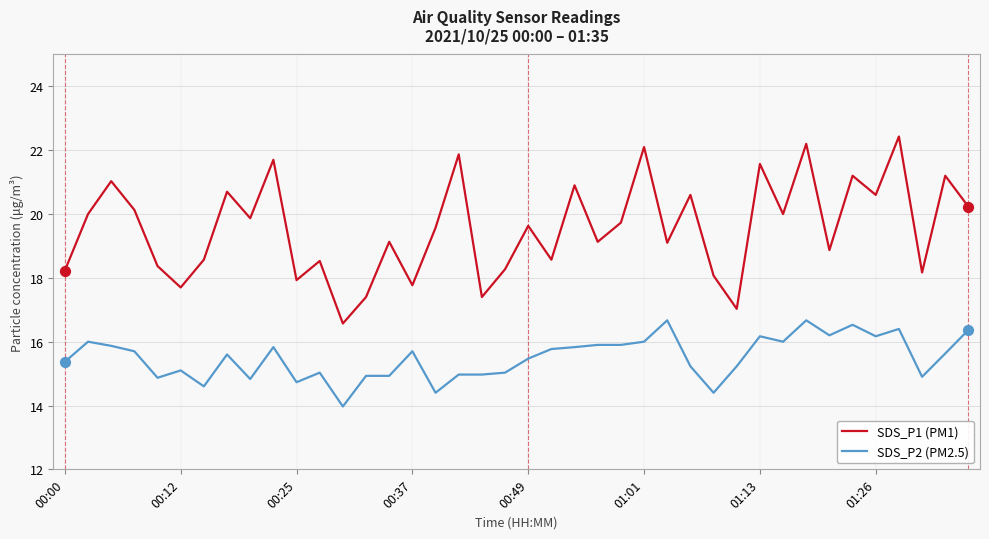

What are all the series names shown in the legend?

SDS_P1 (PM1), SDS_P2 (PM2.5)